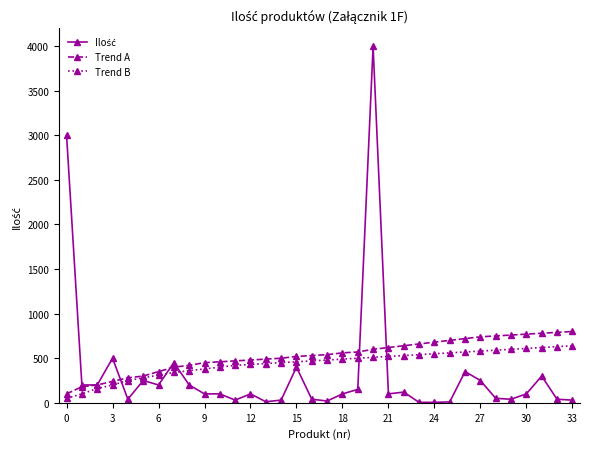

What is the highest value of the Trend A series?

800